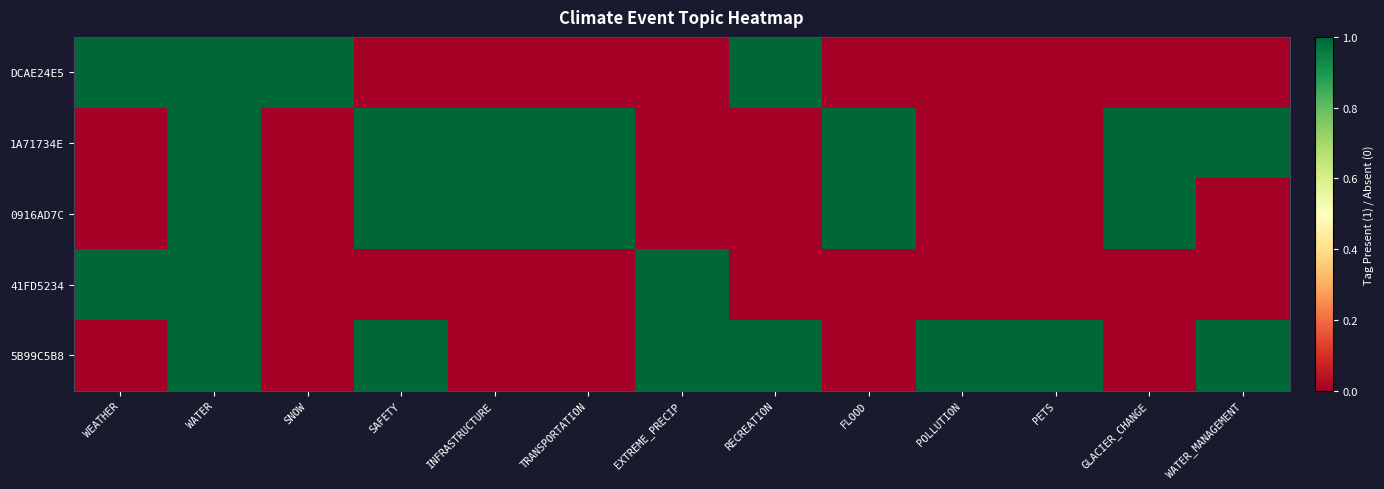

At RECREATION, list the series in order from smallest to largest.

1A71734E, 0916AD7C, 41FD5234, DCAE24E5, 5B99C5B8